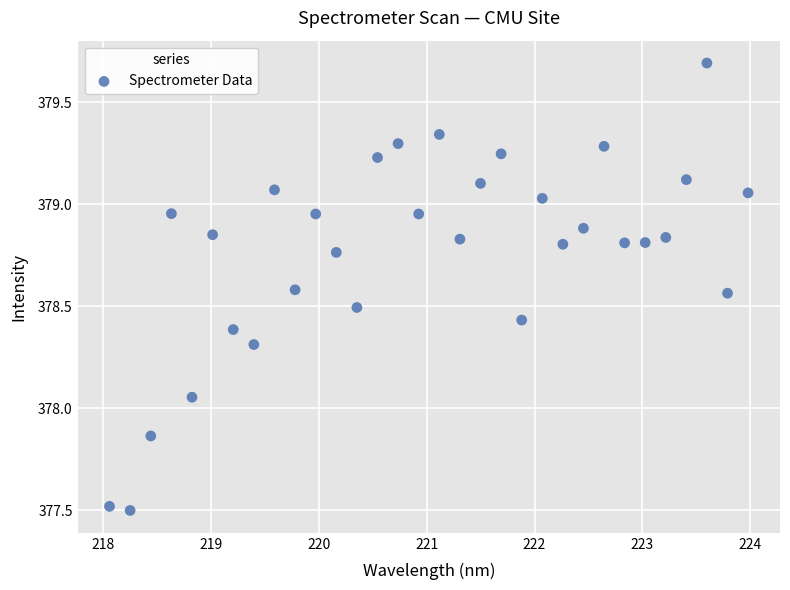

What is the range of Y values (max minus min)?

2.2